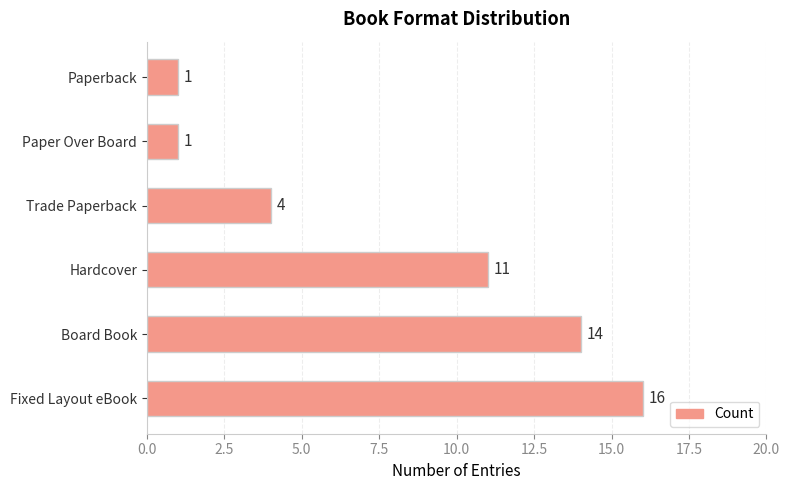

What is the difference between the maximum and minimum values?

15